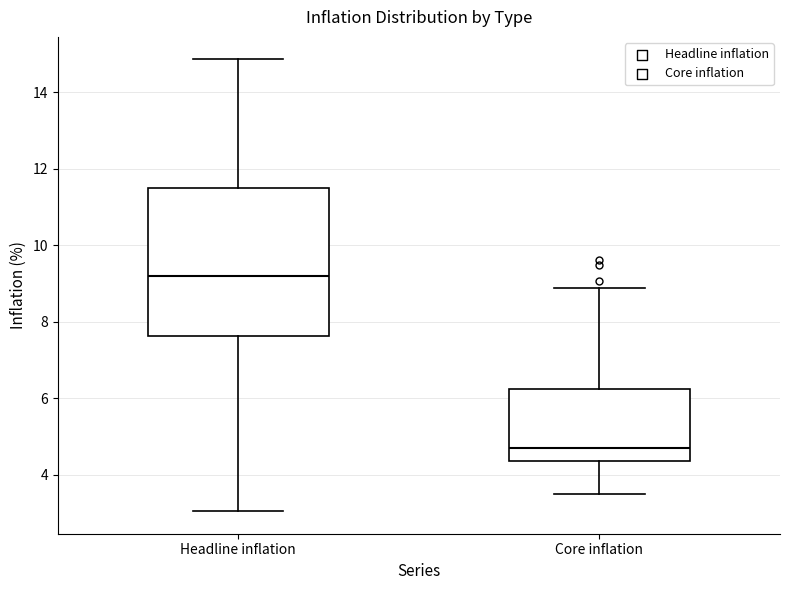

Which box is the tallest, from its lower edge to its upper edge?

Headline inflation